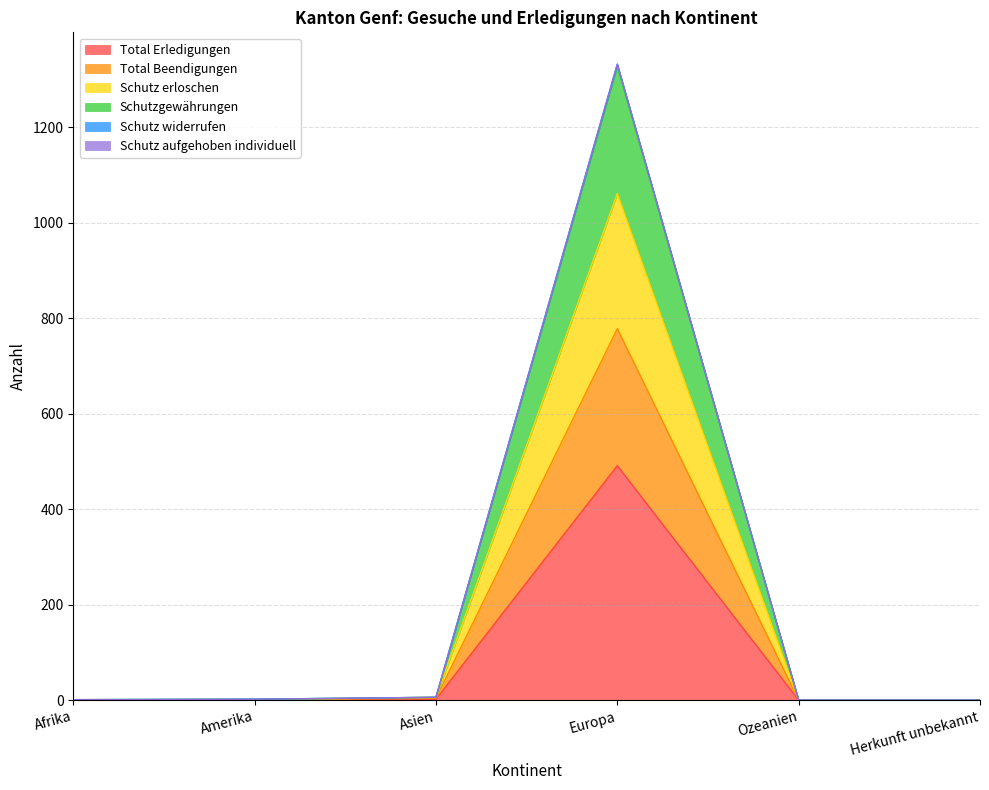

What is the difference between the maximum and second lowest values in the Total Erledigungen series?

491